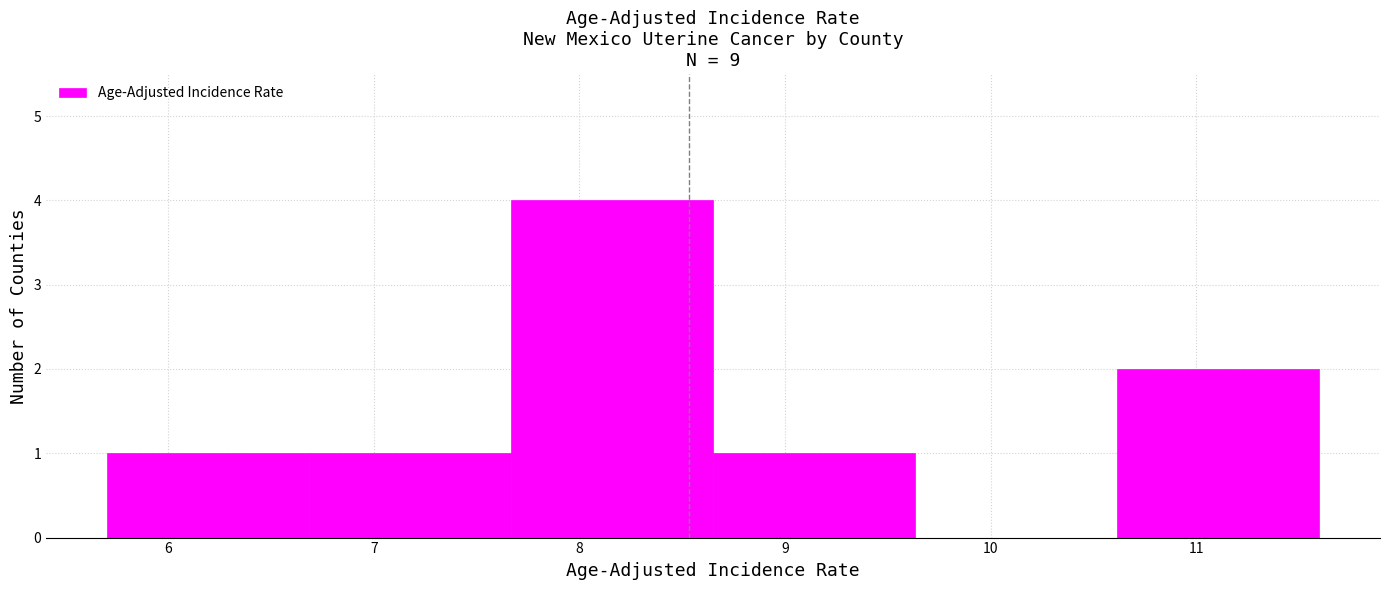

Reading left to right, list every bar in this chart as the range it spans on the x-axis followed by its height. Neither the bar edges nor the heights are printed on the chart, so give them approximately, as read against the axes.

5.7 to 6.7: 1
6.7 to 7.7: 1
7.7 to 8.7: 4
8.7 to 9.6: 1
9.6 to 10.6: 0
10.6 to 11.6: 2